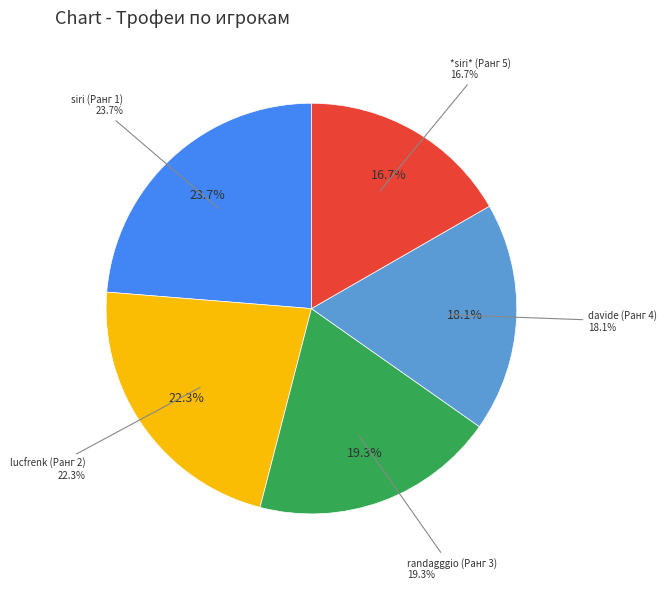

What is the ratio of the value at lucfrenk (Ранг 2) to the value at *siri* (Ранг 5)?

1.3